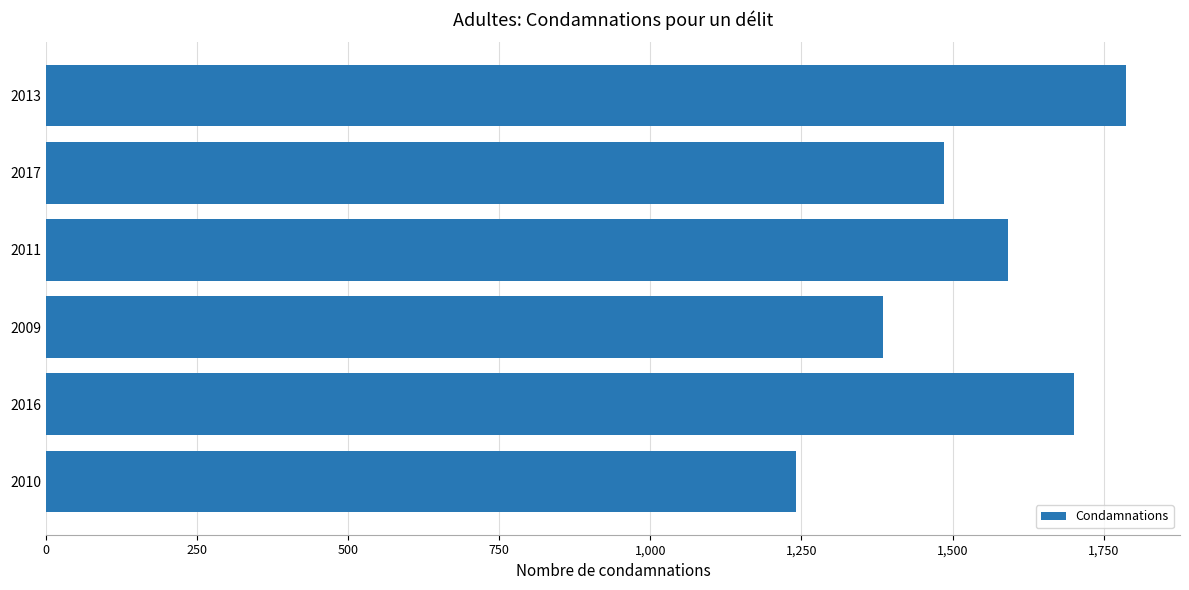

Rank the categories by value from lowest to highest.

2010, 2009, 2017, 2011, 2016, 2013